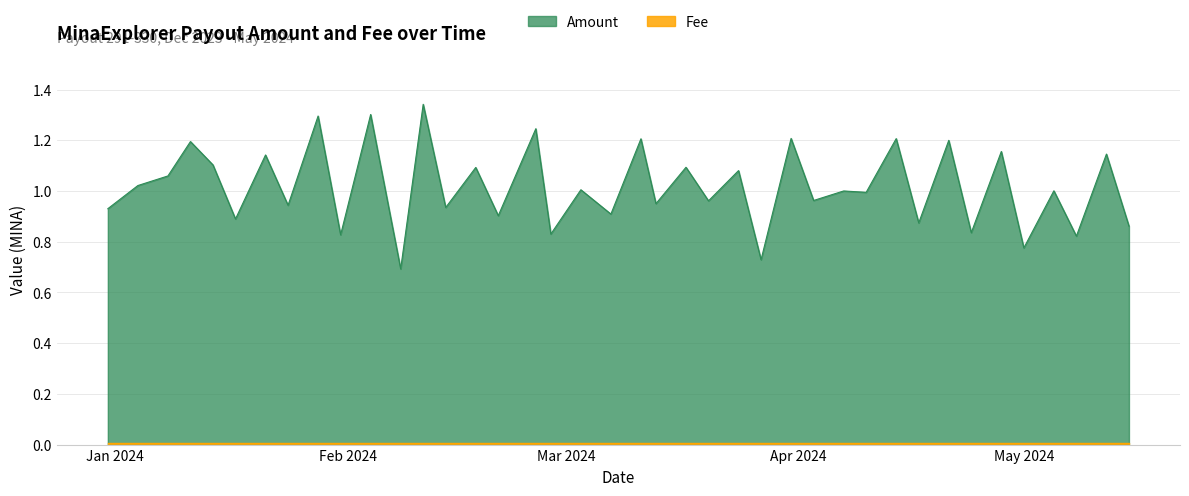

How many data points are less than 1?

19